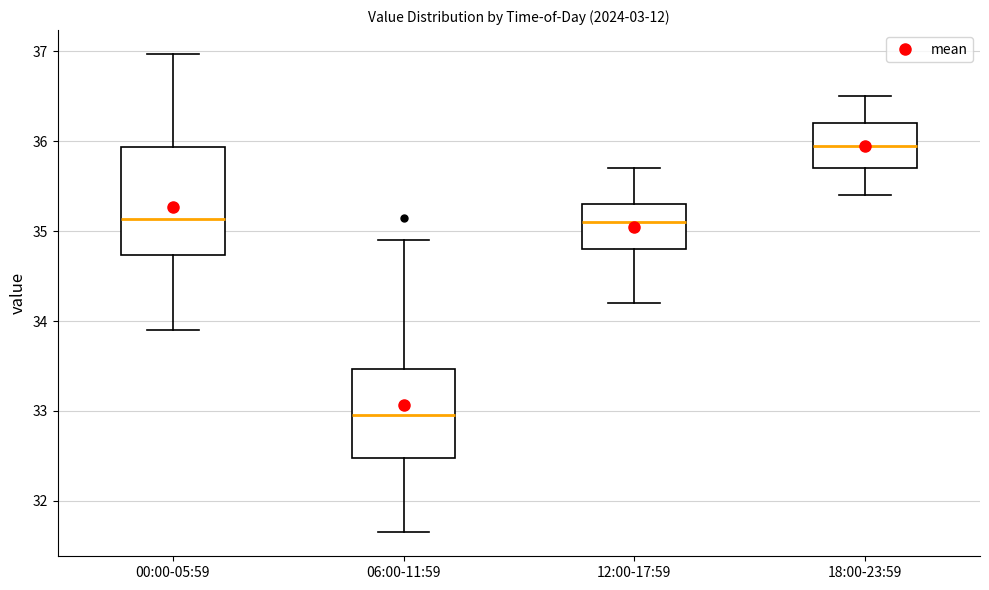

Comparing the boxes themselves (not the whiskers), which one is the tallest?

00:00-05:59